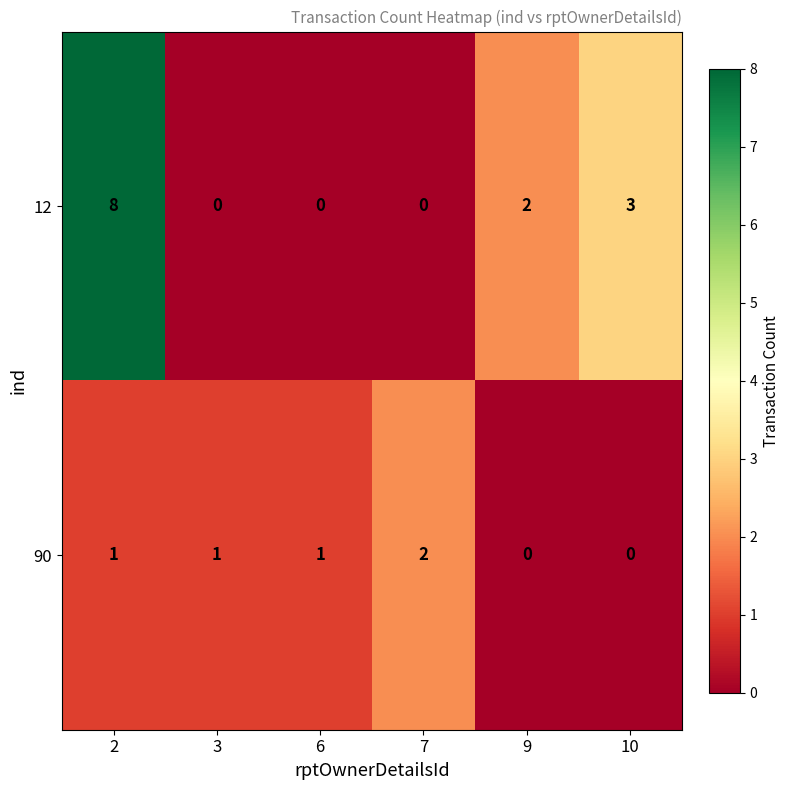

True or false: 12 has a value of -5 at 3.

False